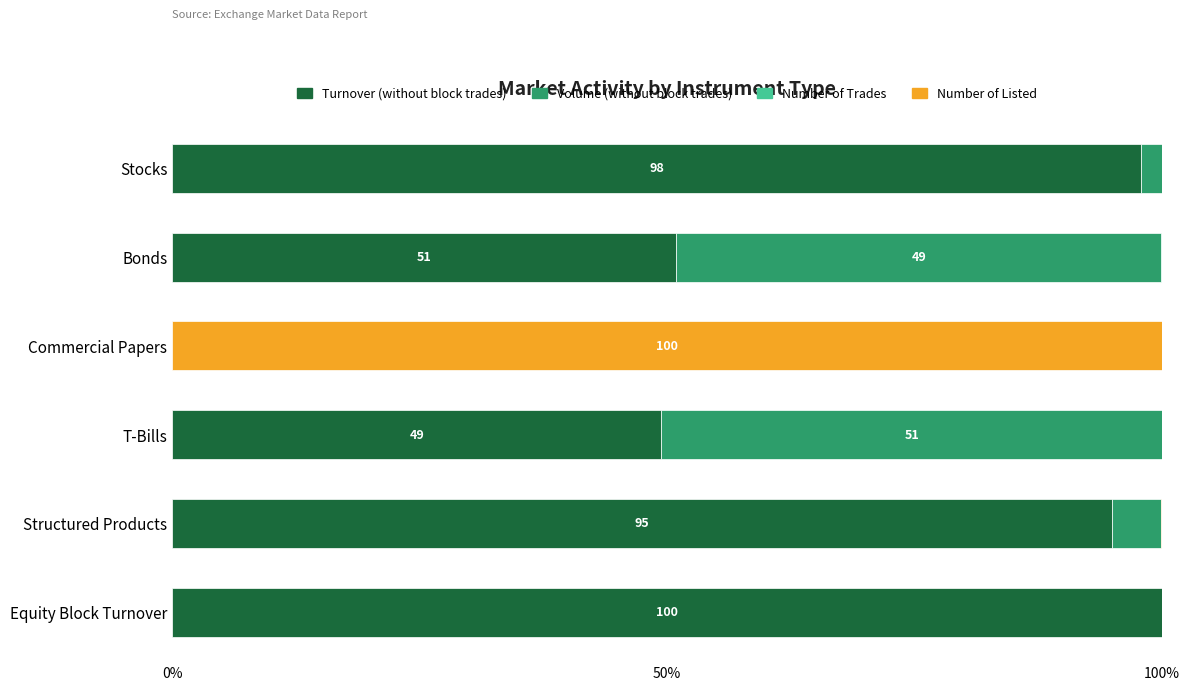

What is the maximum value for Turnover (without block trades)?

100.0